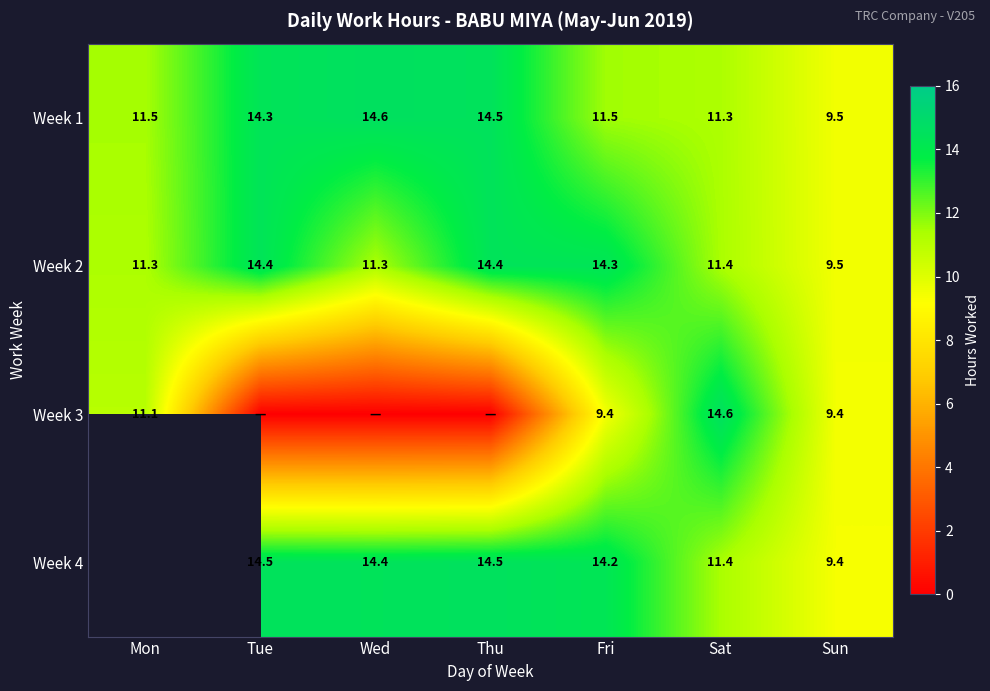

What is the difference between the Week 4 values at Wed and Tue?

0.1